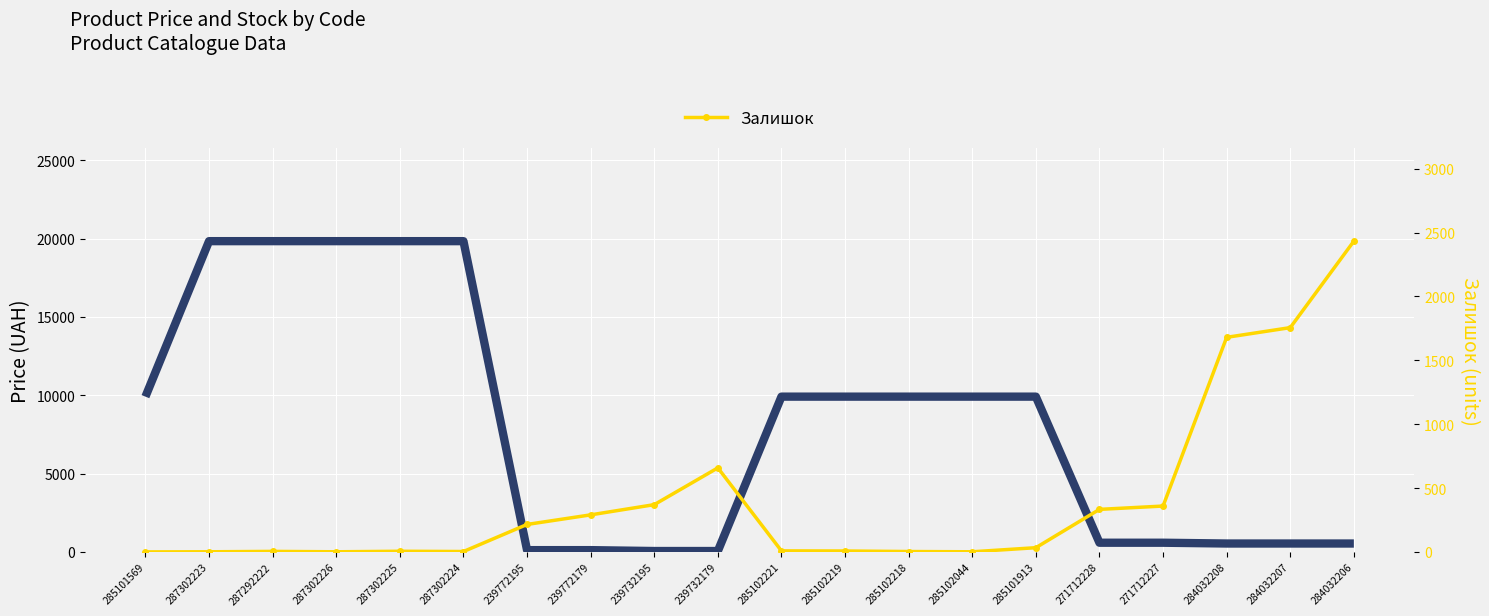

How many series are shown in this chart?

2